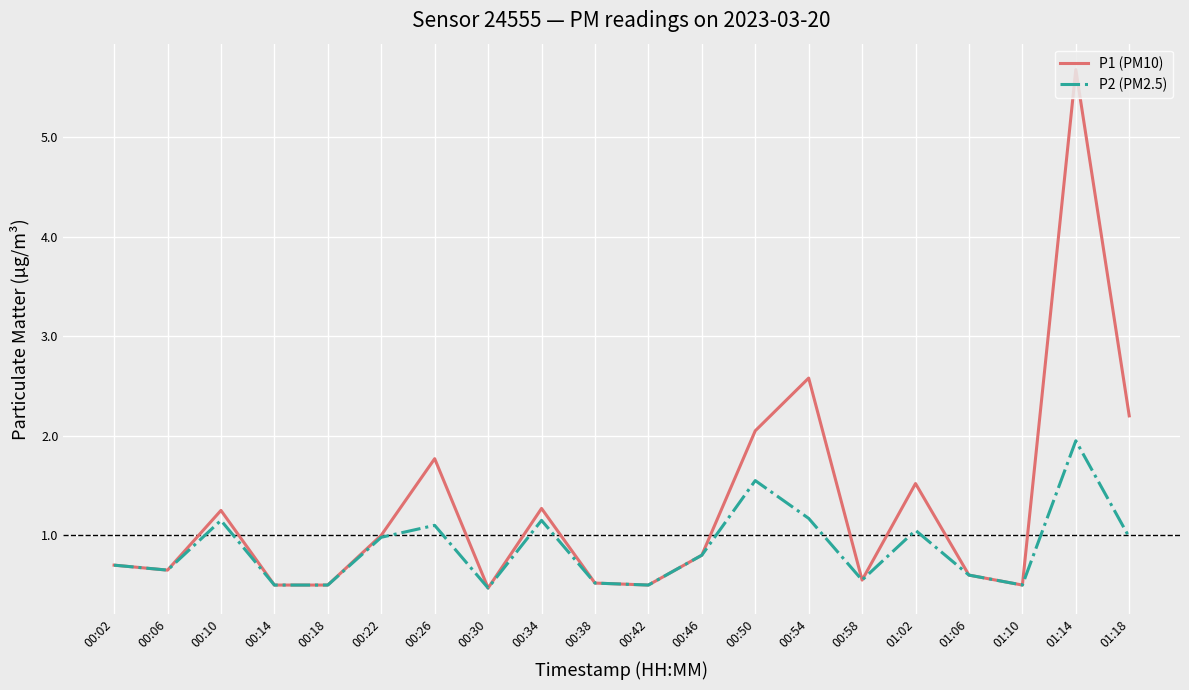

Read the P1 (PM10) value at 01:10.

0.5